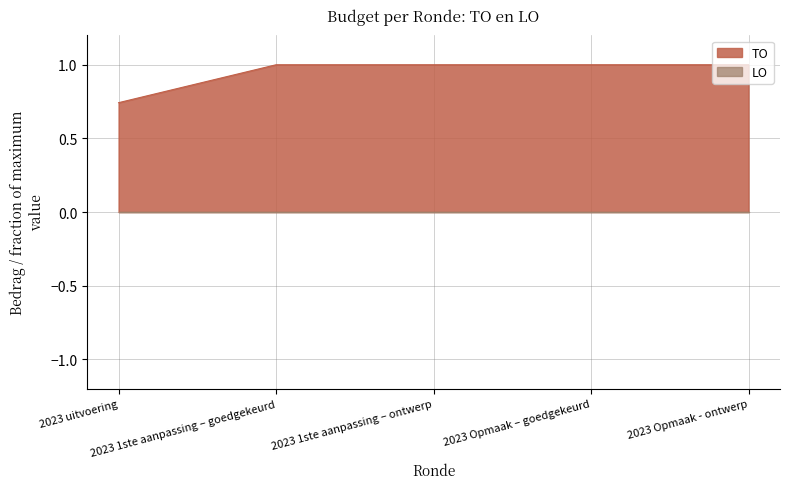

What is the difference between the maximum and minimum values?

0.3